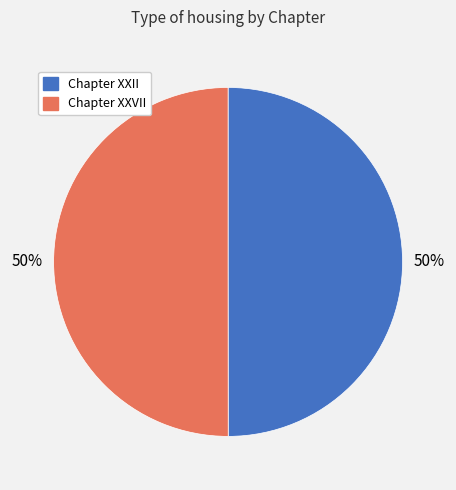

To the nearest percent, what portion does Chapter XXII represent?

50%